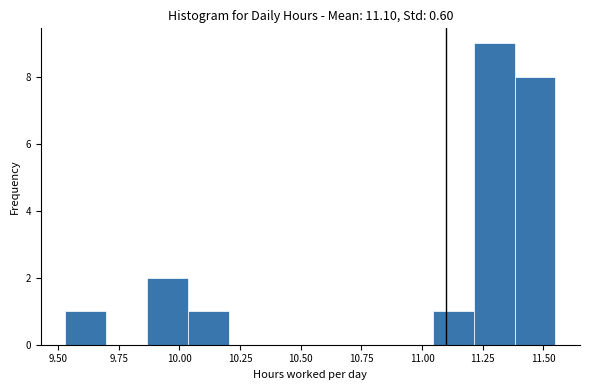

Read against the x-axis, roughly where is the centre of the tallest bar?

11.30